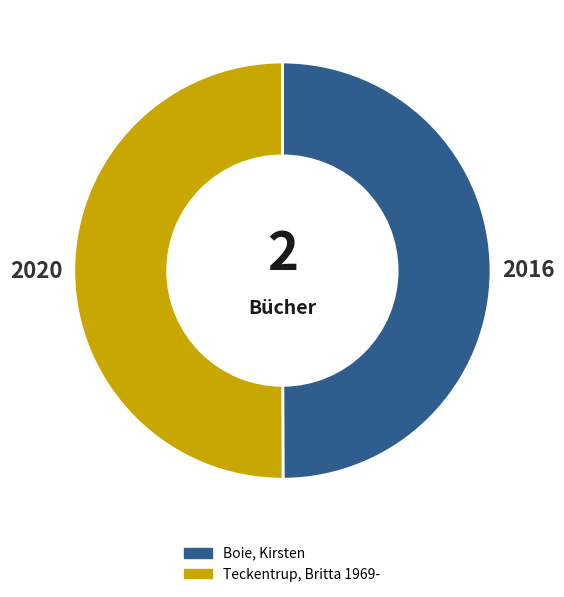

What is the ratio of the value at Teckentrup, Britta 1969- to the value at Boie, Kirsten?

1.0